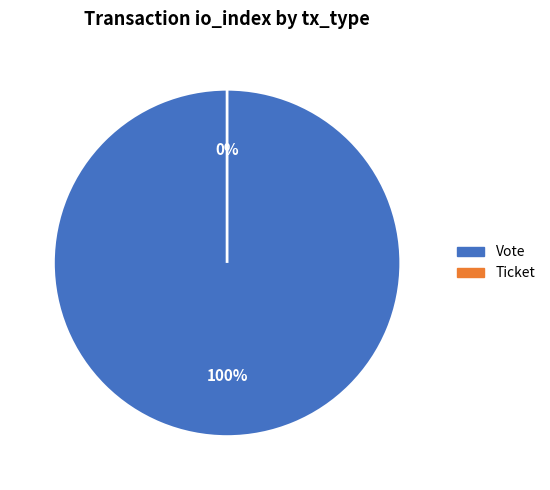

Is the sum of Ticket and Vote greater than half?

Yes